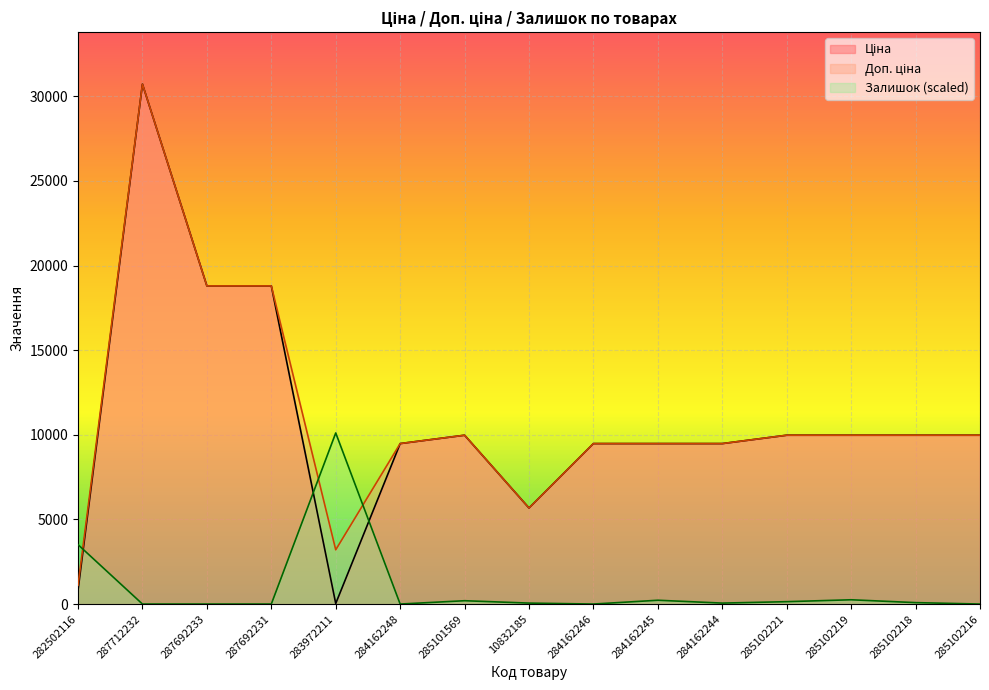

Which category has the lowest value across all series?

287712232